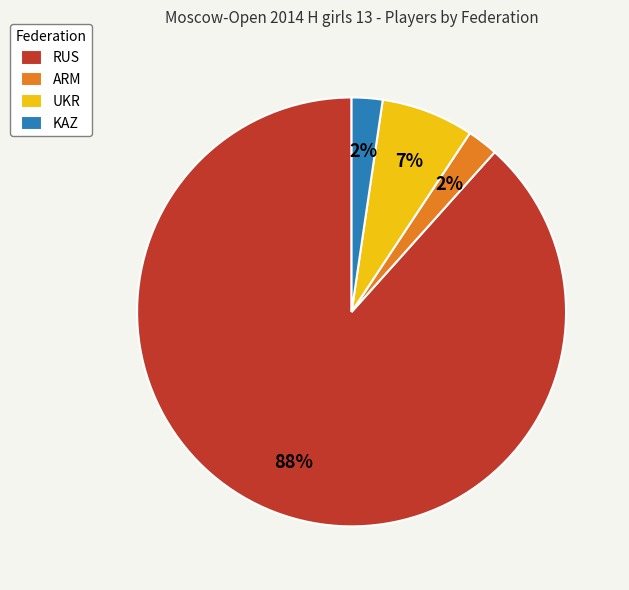

What is the ratio of the value at ARM to the value at UKR?

0.3